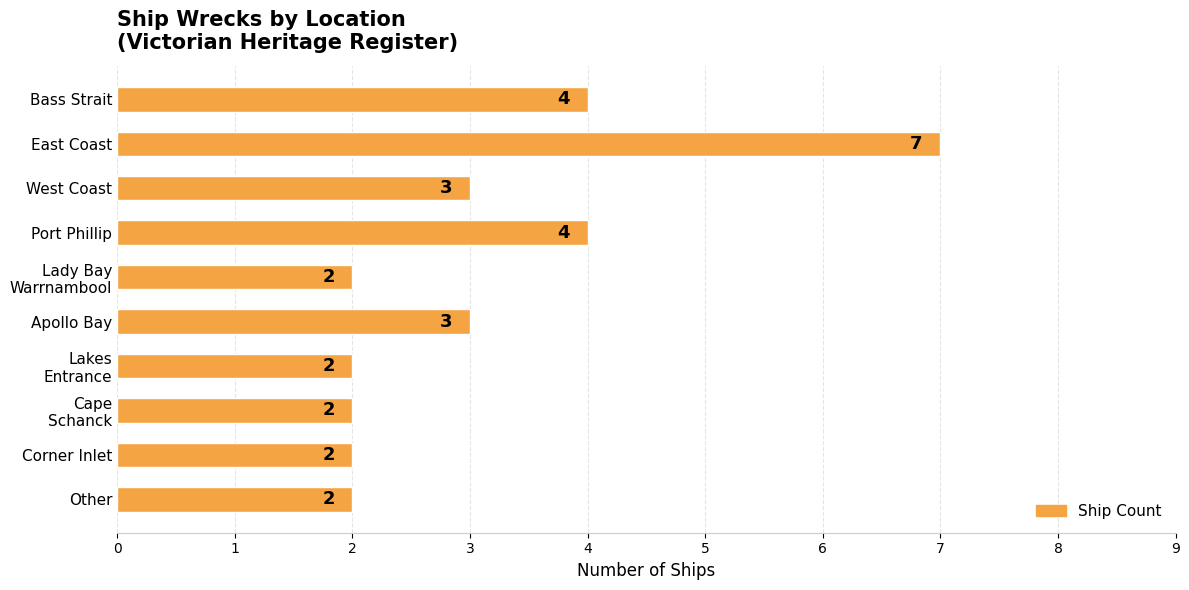

Reading top to bottom, extract all data points from this chart.

4	7	3	4	2	3	2	2	2	2